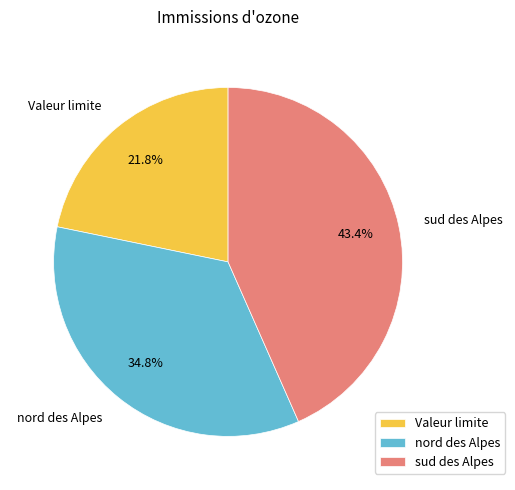

What percentage is NOT represented by Valeur limite?

78.2%